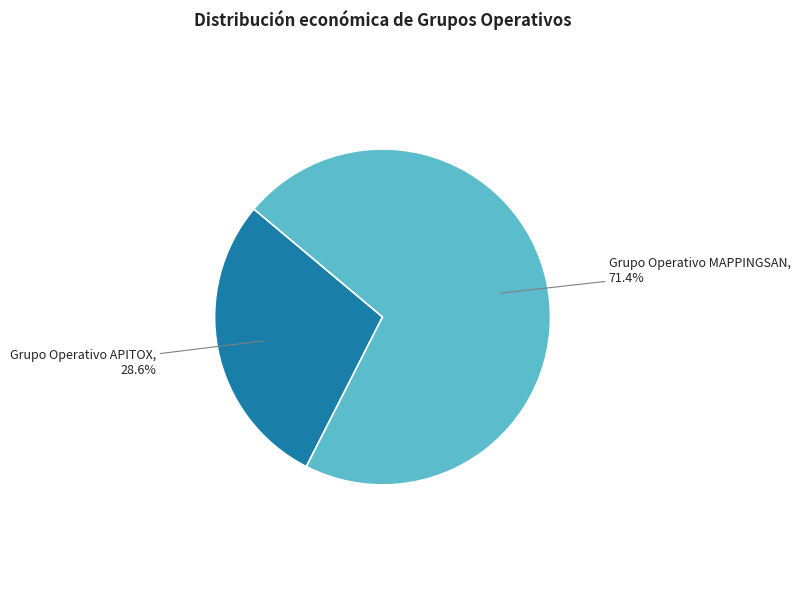

To the nearest percent, what is the average slice percentage?

50%